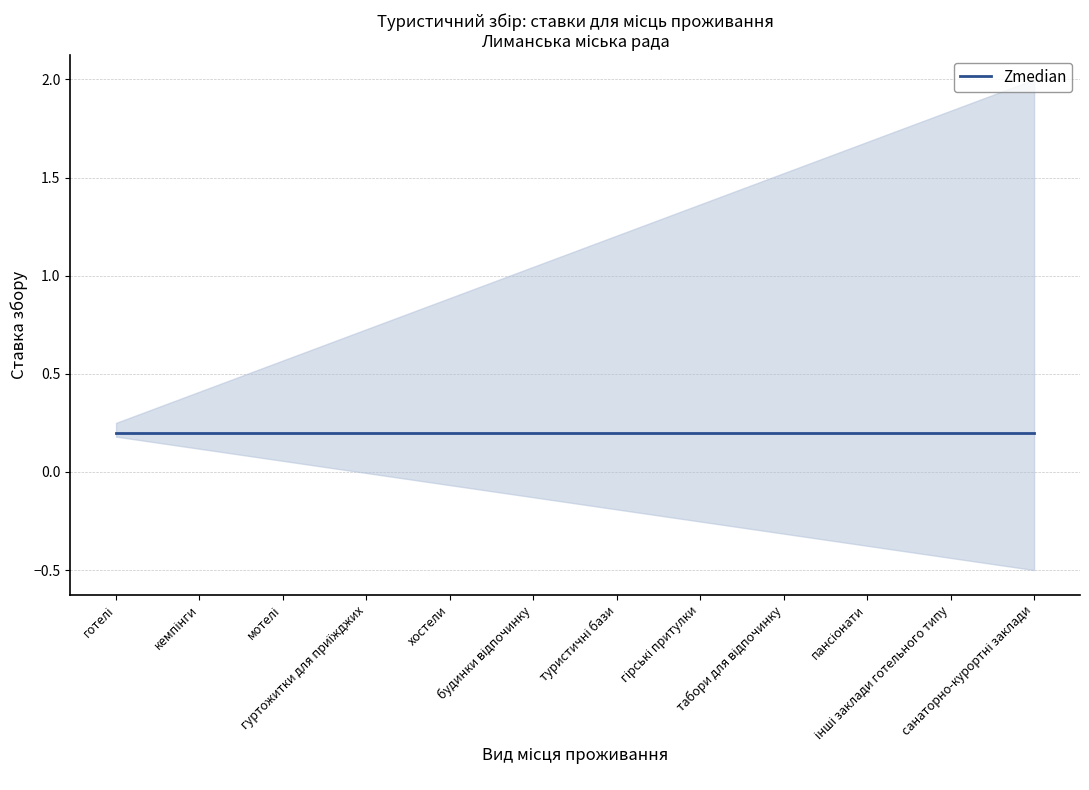

The upper series shows 1.1 at готелі. True or false?

False